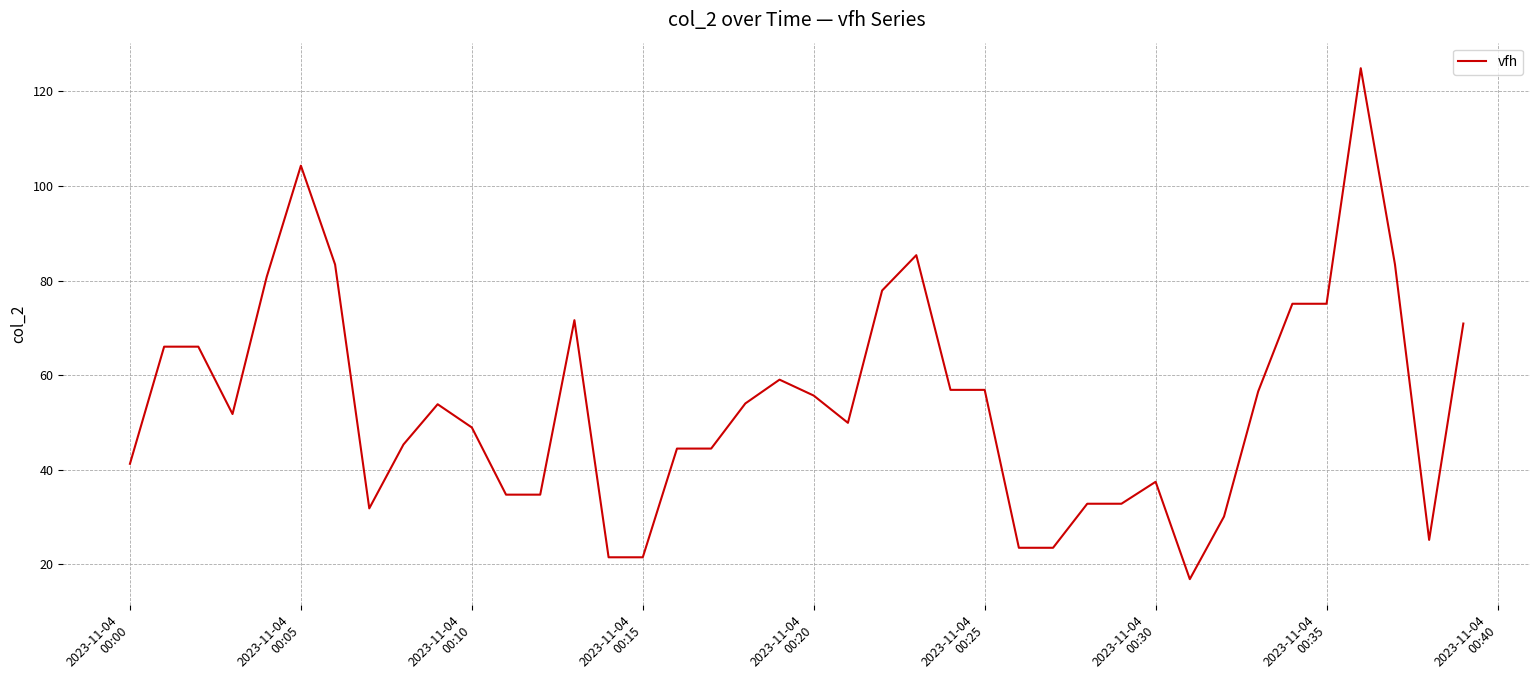

What is the difference between the maximum and minimum values?

108.0